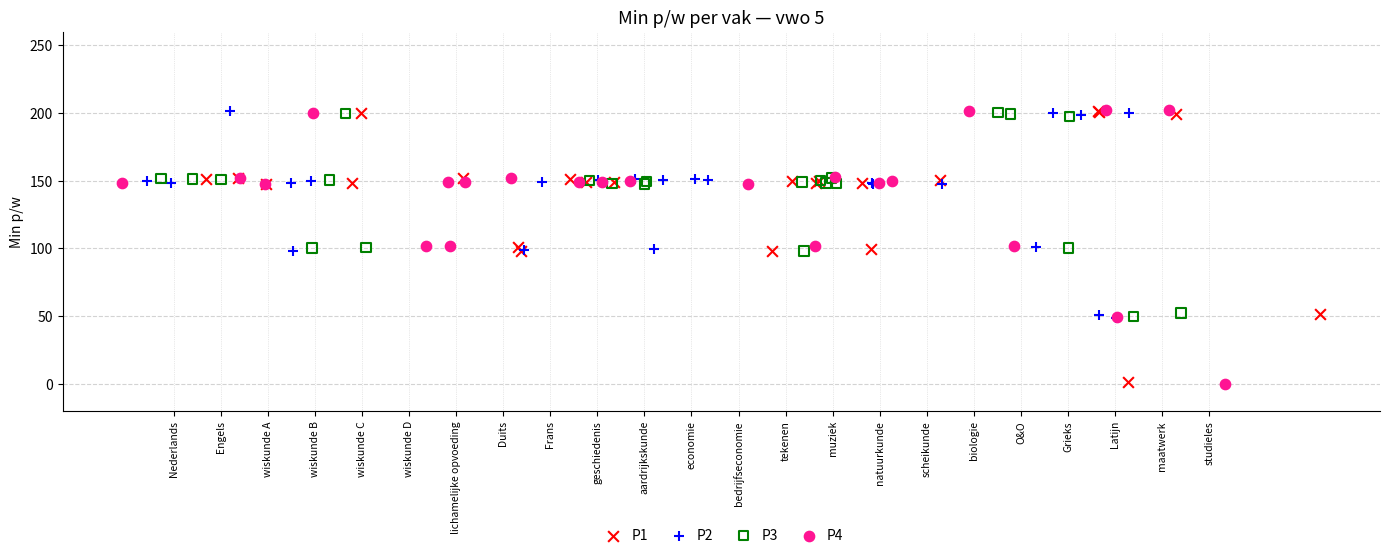

Which series has the largest Y range (max minus min)?

P4